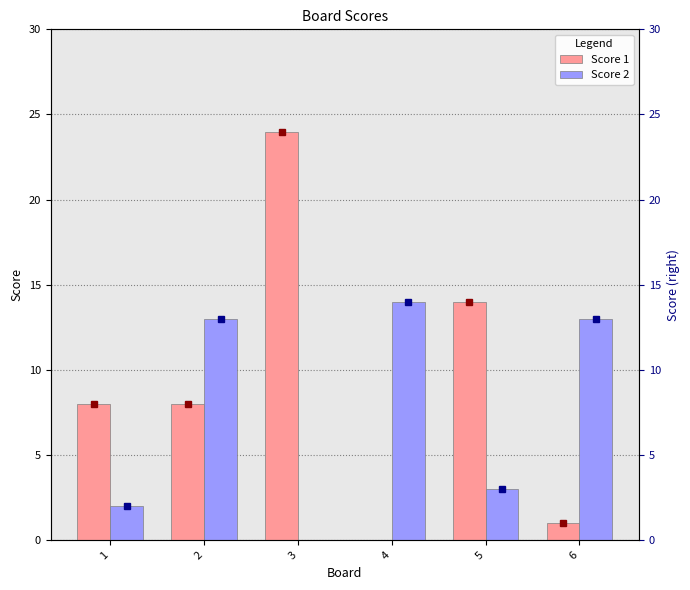

At which label does Score 1 first exceed 8?

3